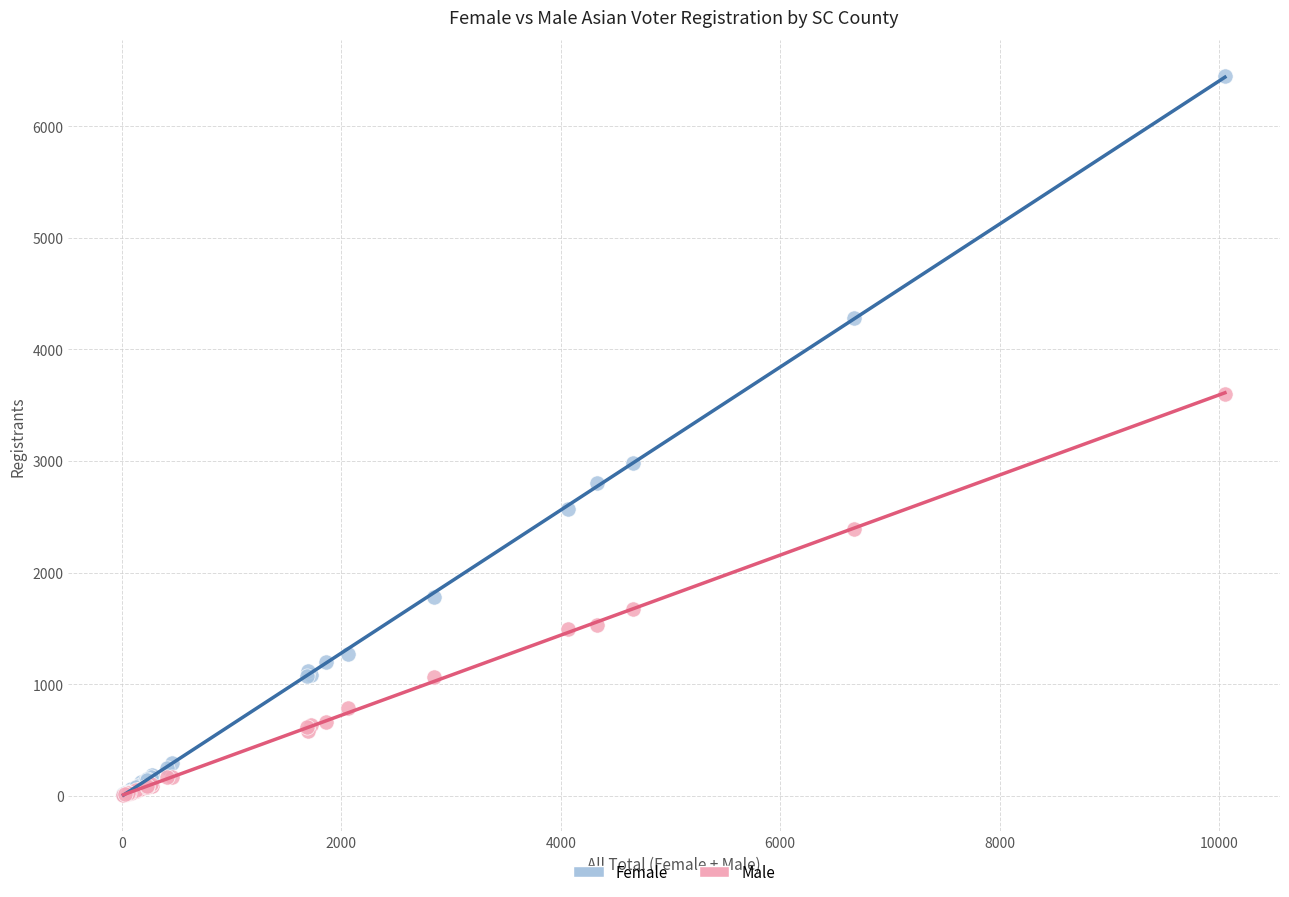

Which series reaches the maximum Y coordinate?

Female